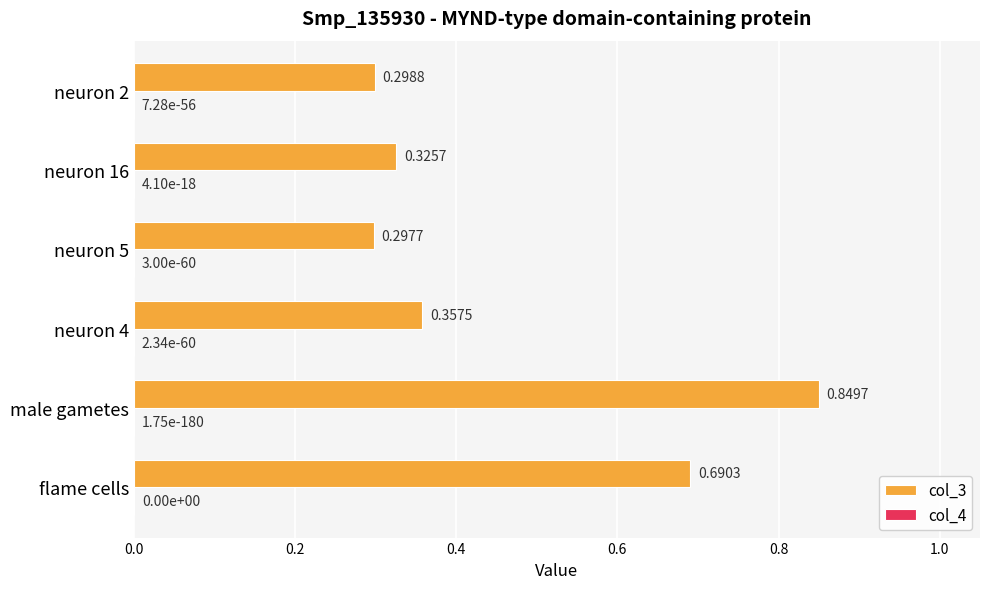

At which category is the sum across all series the highest?

male gametes